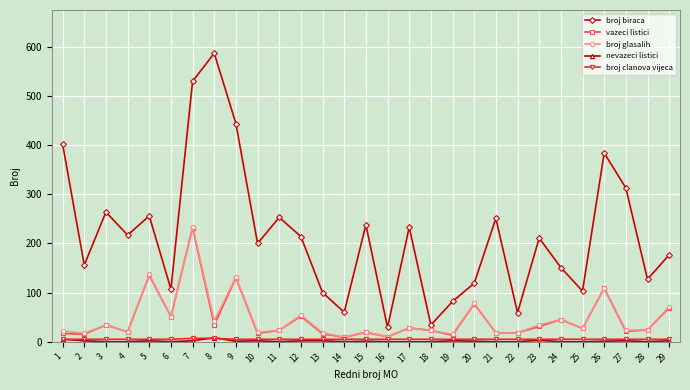

True or false: broj glasalih and nevazeci listici cross at least once.

False